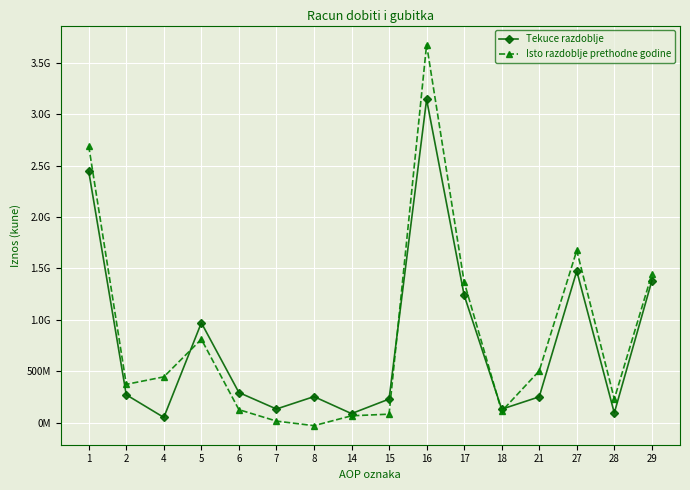

Is this an area chart (filled region under the line)?

No